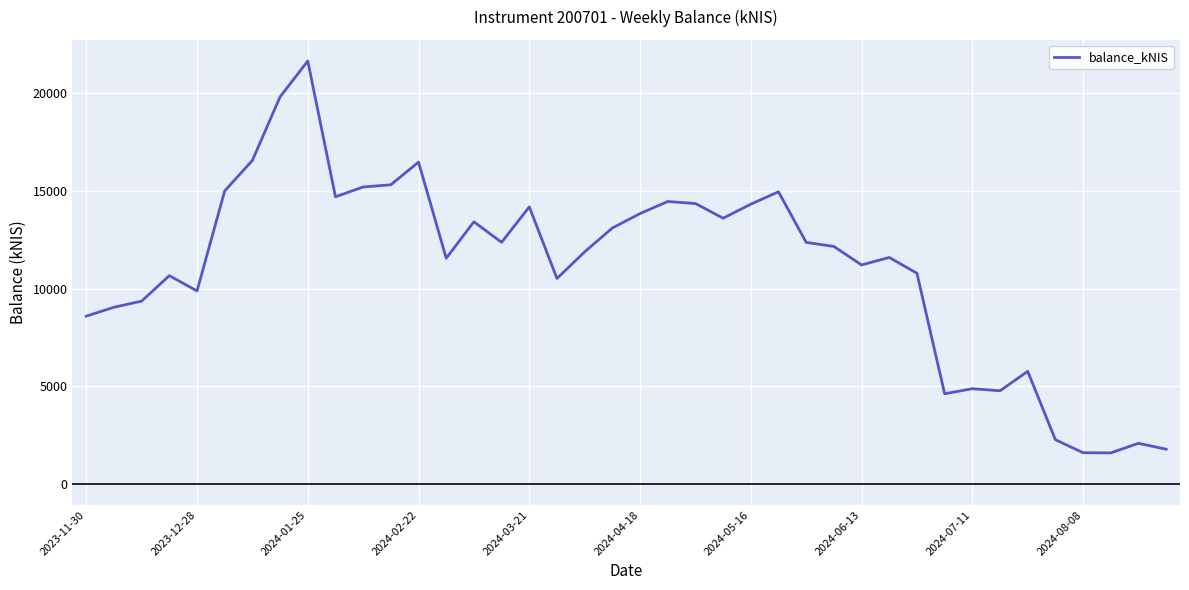

What is the smallest value displayed?

1578.7